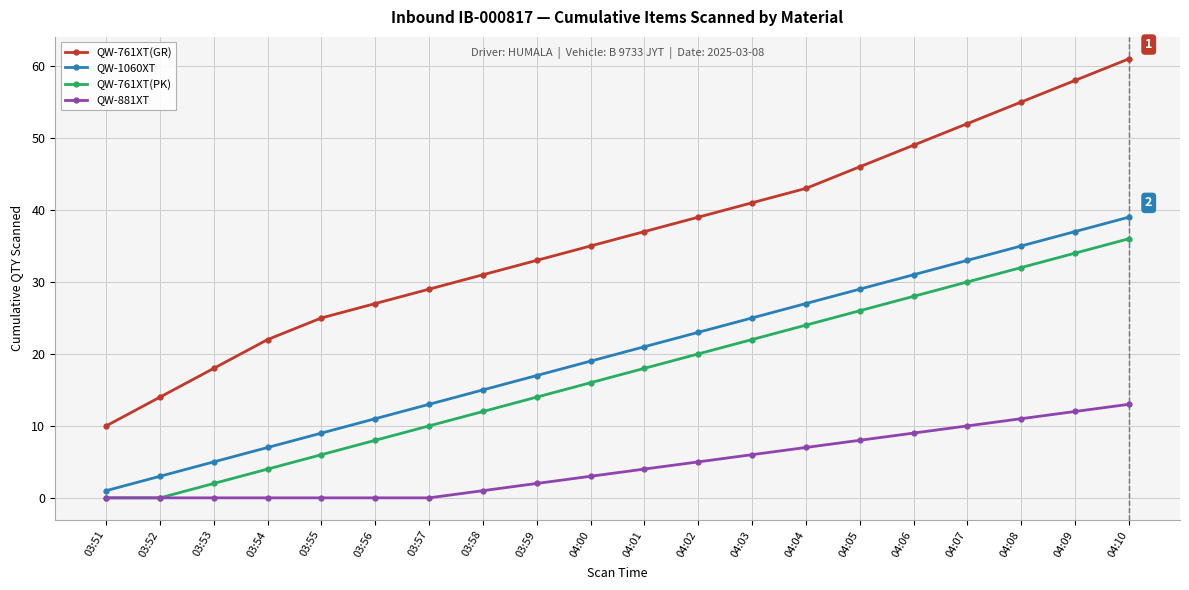

Count the number of categories in the chart.

20